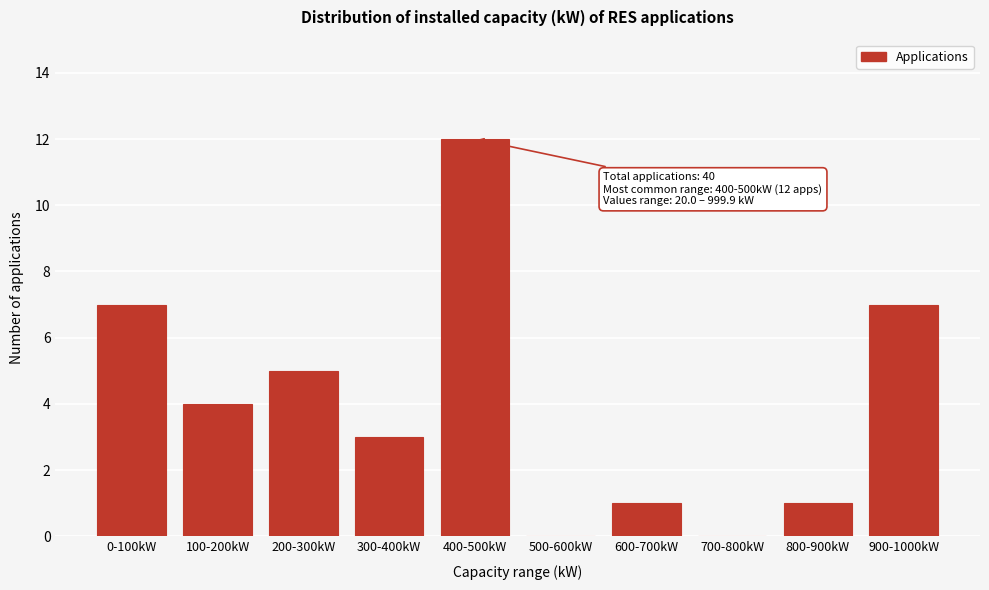

Reading right to left, what are all the values shown in this chart?

900-1000kW=7	800-900kW=1	700-800kW=0	600-700kW=1	500-600kW=0	400-500kW=12	300-400kW=3	200-300kW=5	100-200kW=4	0-100kW=7